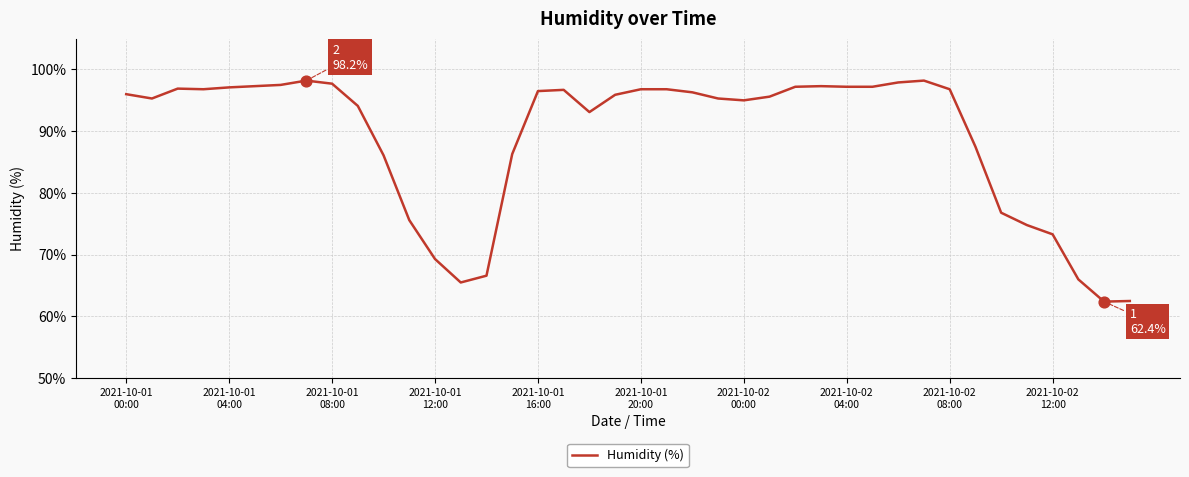

What is the smallest value displayed?

62.4